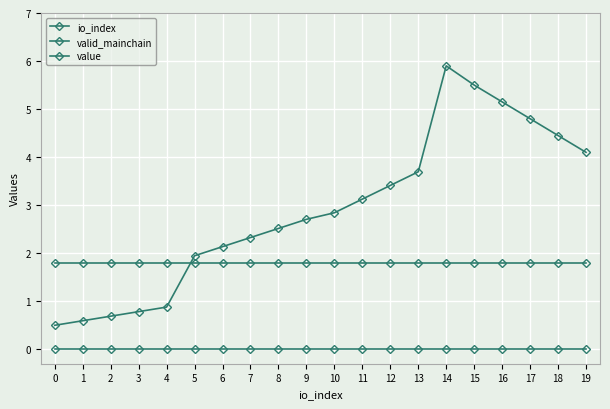

Count the number of categories in the chart.

20